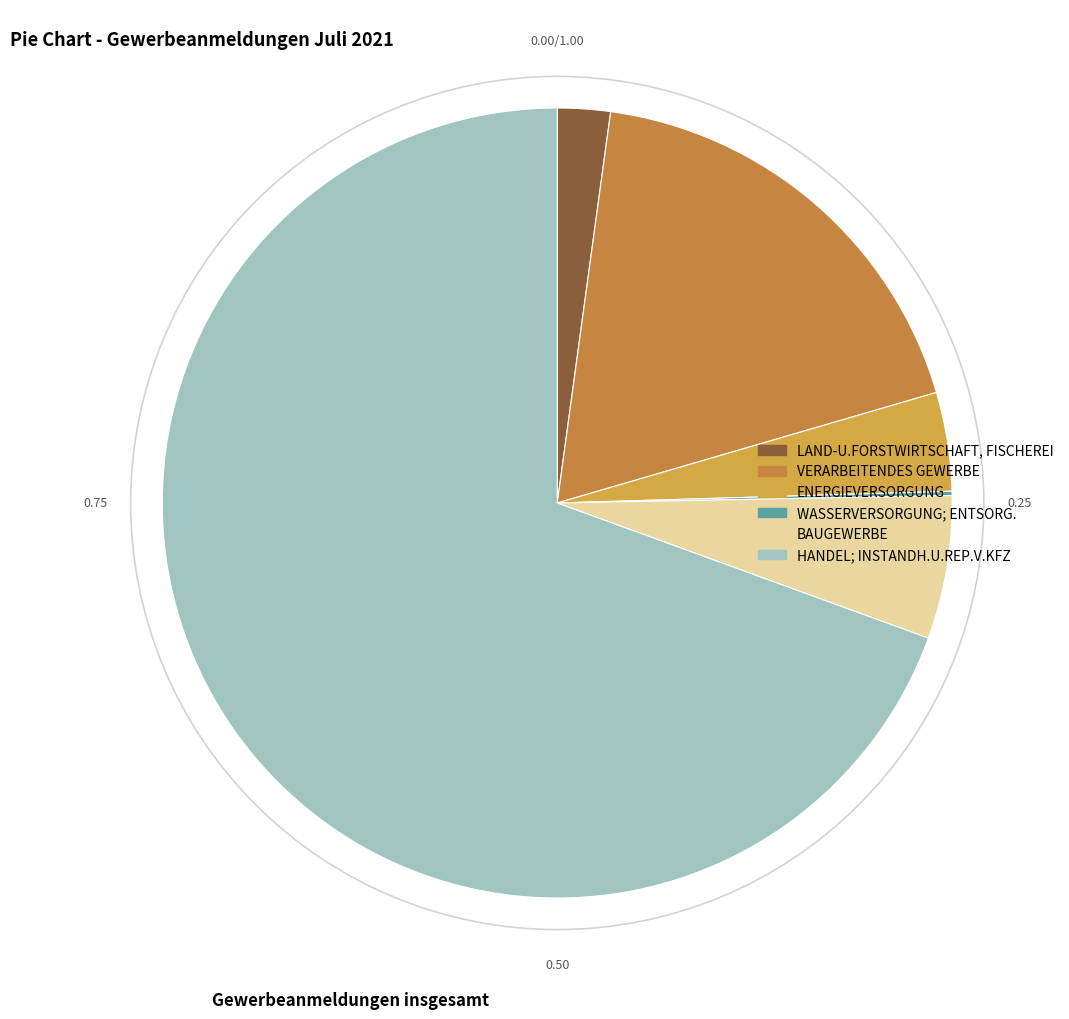

What is the largest slice in the pie chart?

HANDEL; INSTANDH.U.REP.V.KFZ